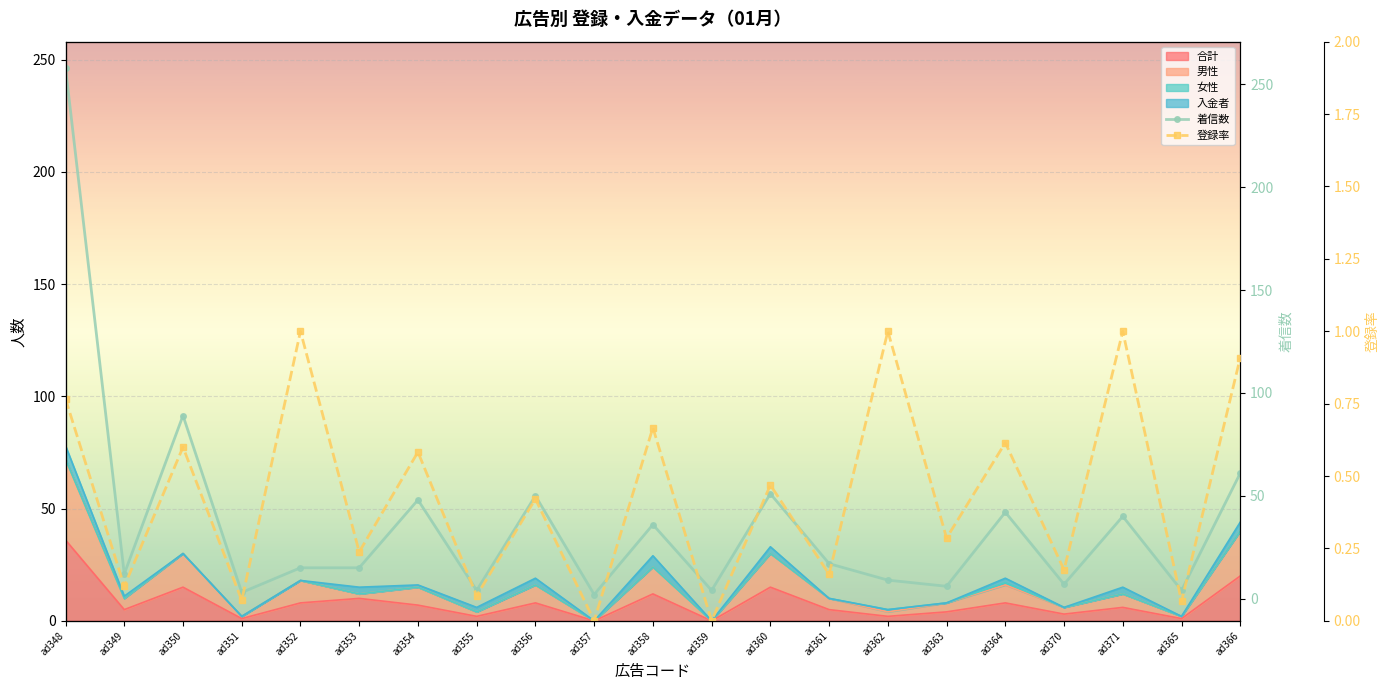

True or false: 着信数 and 登録率 cross at least once.

False